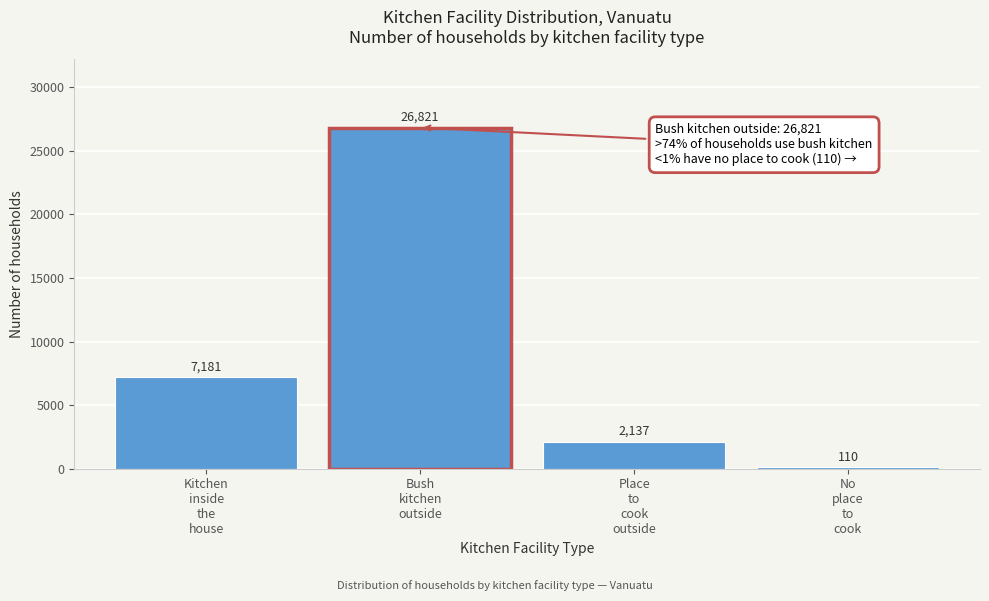

Reading left to right, extract all data points from this chart.

7181	26821	2137	110